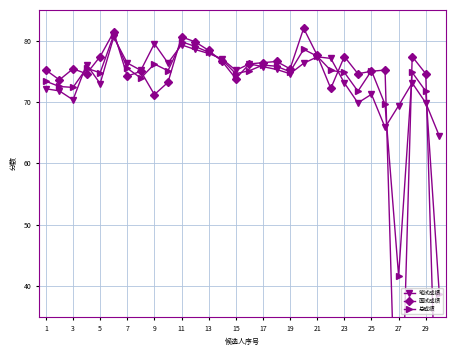

What is the lowest value of the 总成绩 series?

38.7